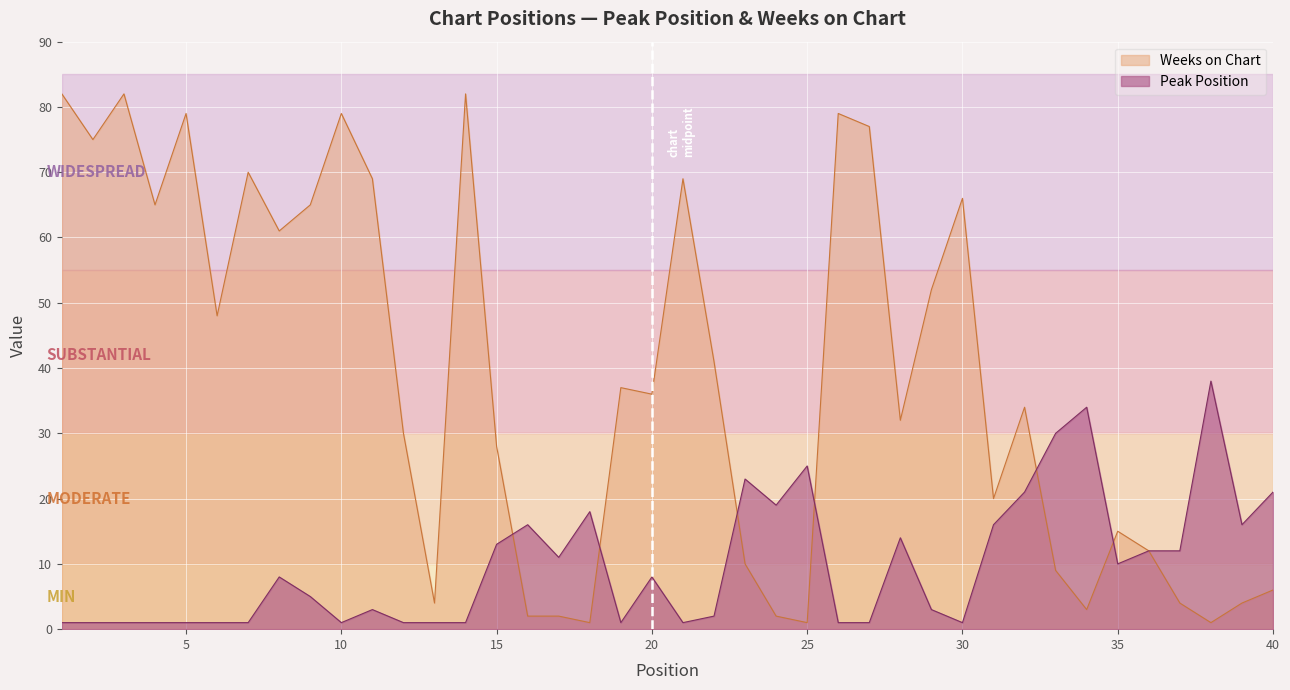

What is the difference between the highest and lowest values at 25?

24